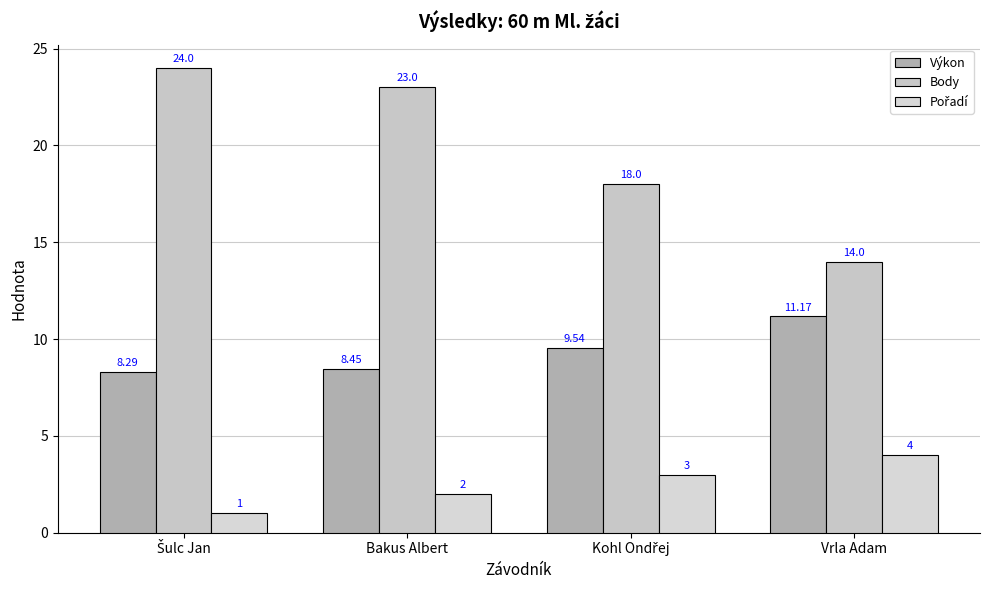

Which series has the largest range (max minus min)?

Body